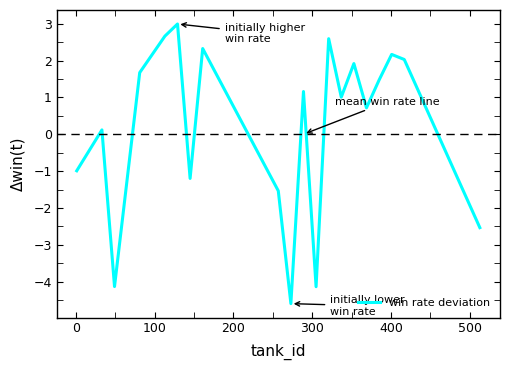

What is the difference between the maximum and minimum values?

7.6